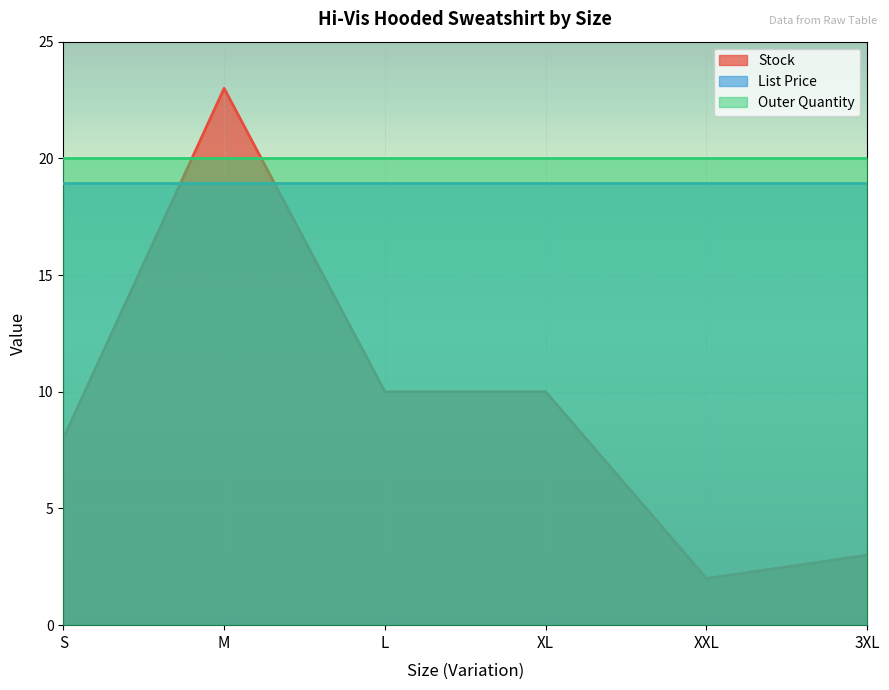

Which series has the widest spread of values?

Stock